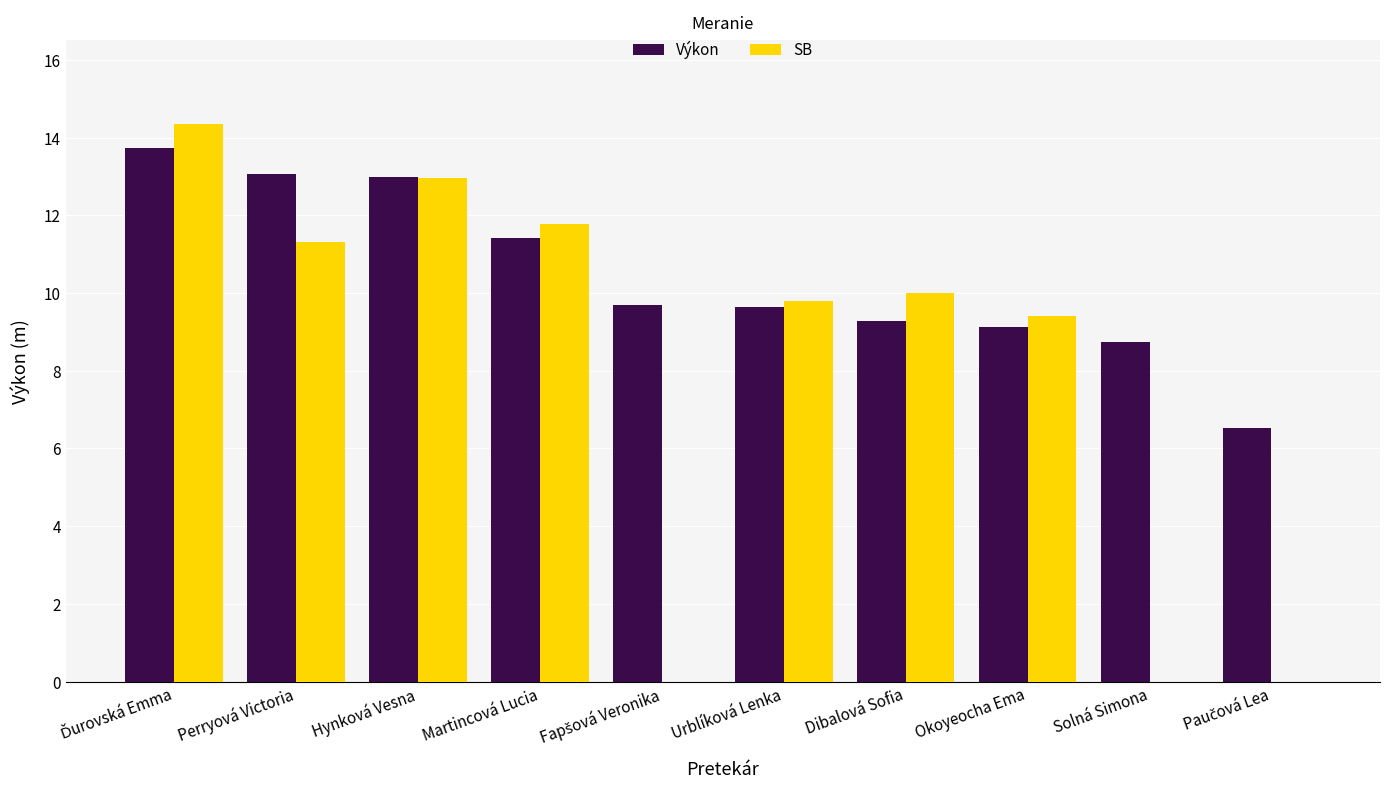

What is the total value across all series at Perryová Victoria?

24.4